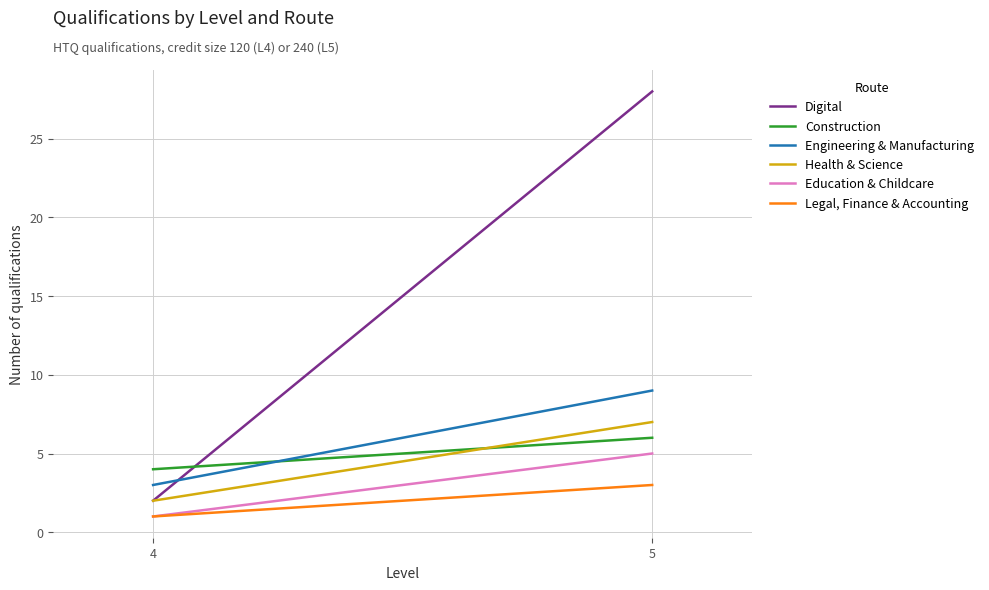

Read the Digital value at 5, to the nearest 10.

30